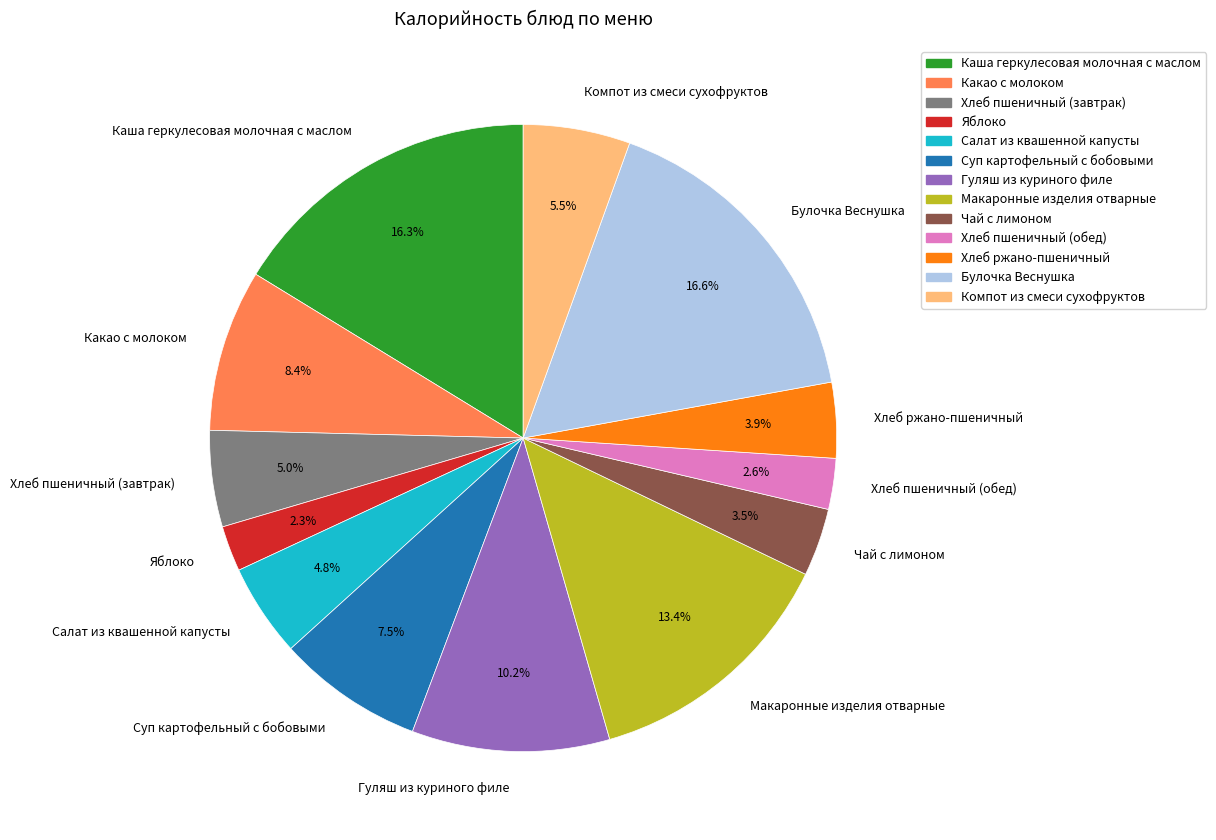

Which has a higher value, Чай с лимоном or Яблоко?

Чай с лимоном